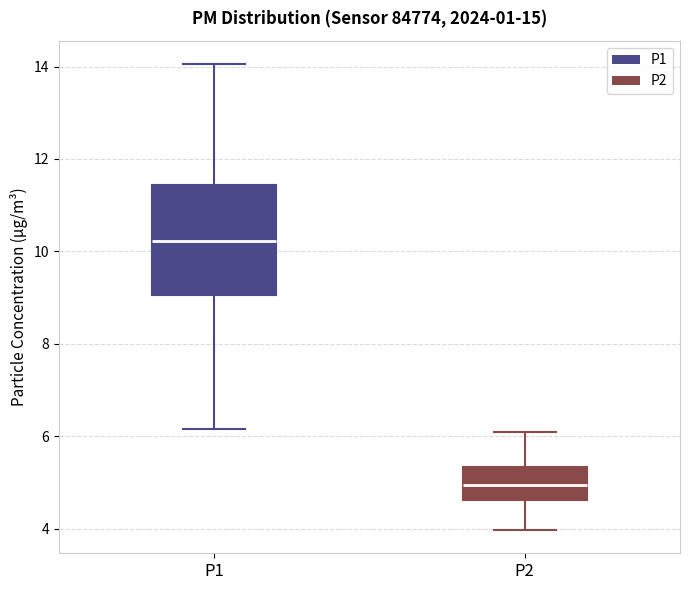

Which box is the tallest, from its lower edge to its upper edge?

P1